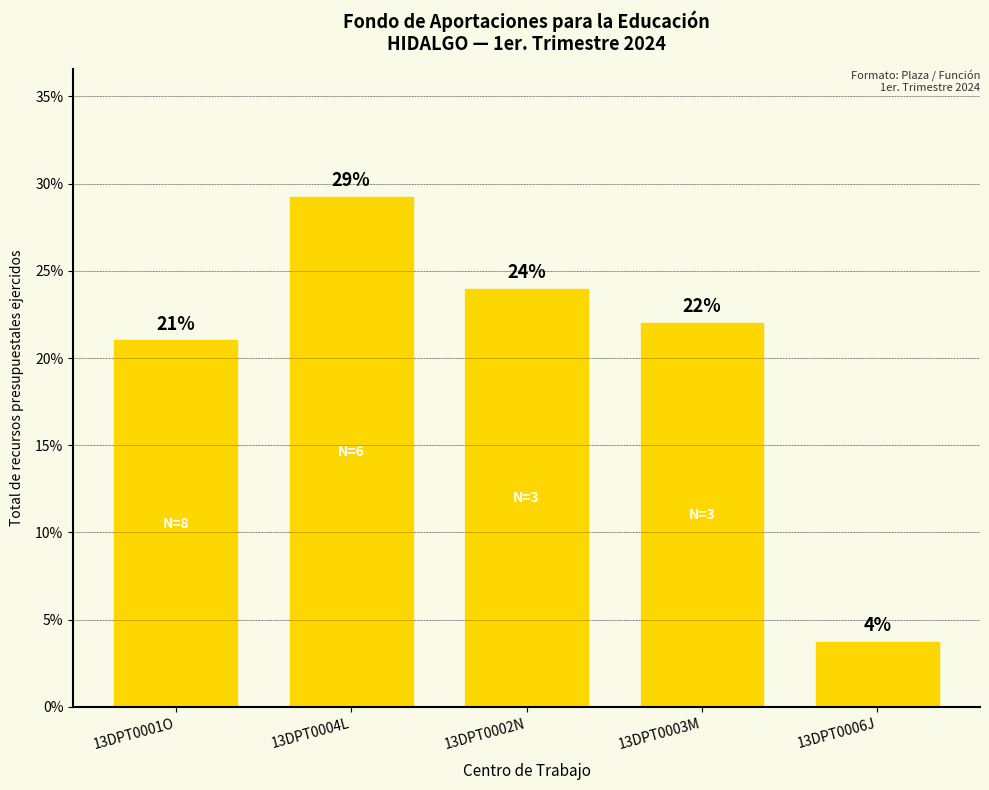

What is the greatest value displayed?

29.3